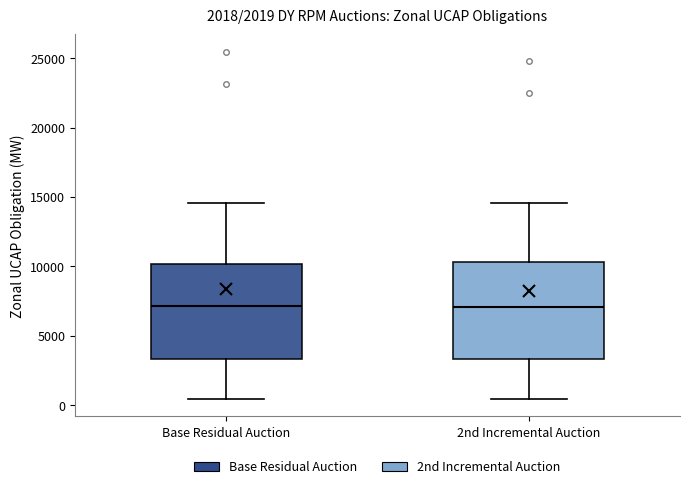

Where is the lower edge of the box for 2nd Incremental Auction on the y-axis? The values are not printed on the chart, so give them approximately, as read against the axis.

3500